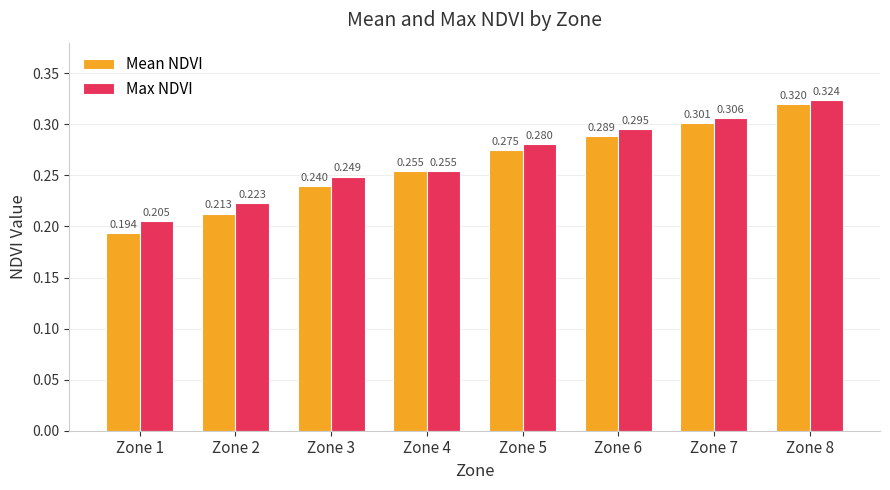

List the series in order of their peak value, highest first.

Max NDVI, Mean NDVI